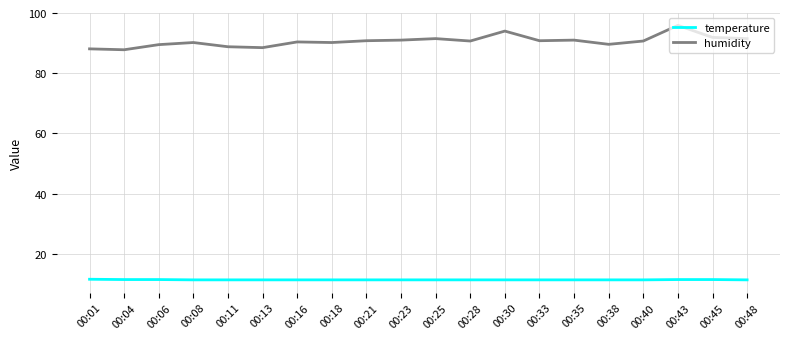

Rank the series by their maximum value, from lowest to highest.

temperature, humidity